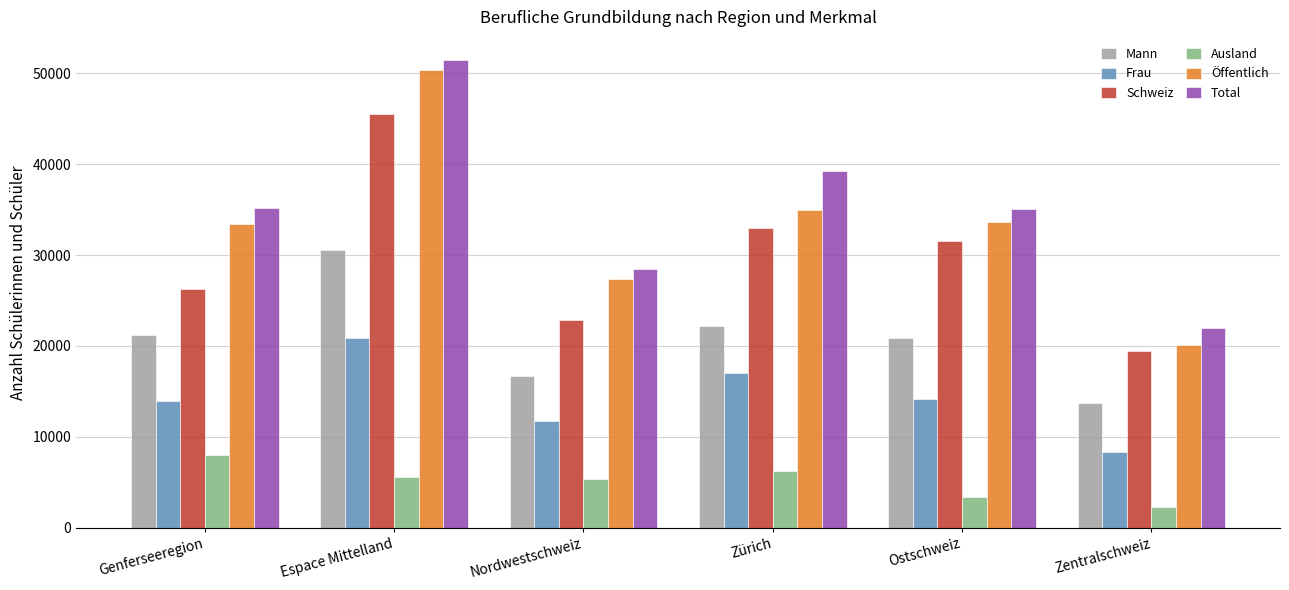

Which label corresponds to the largest value in the chart?

Espace Mittelland